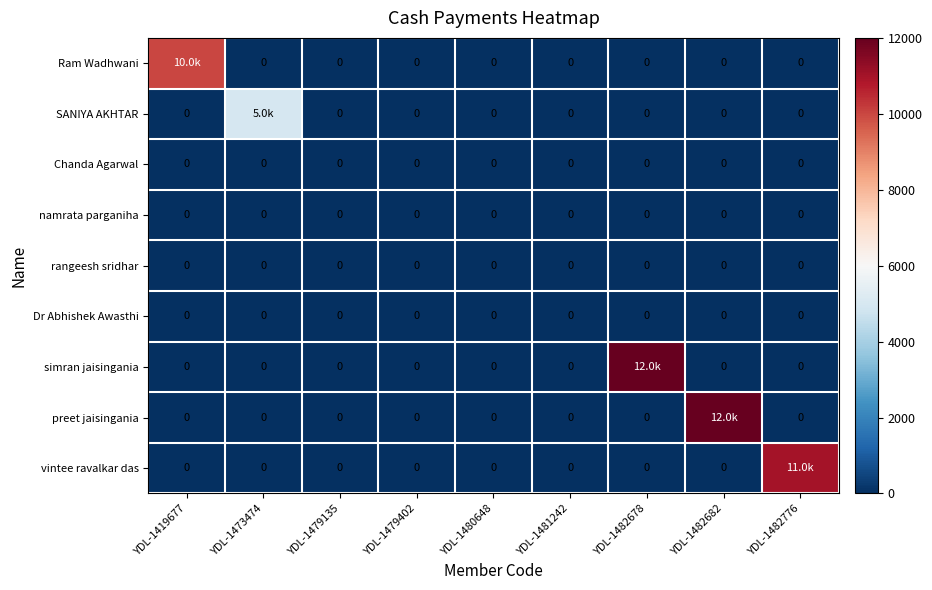

Which series has the largest total across all categories?

simran jaisingania